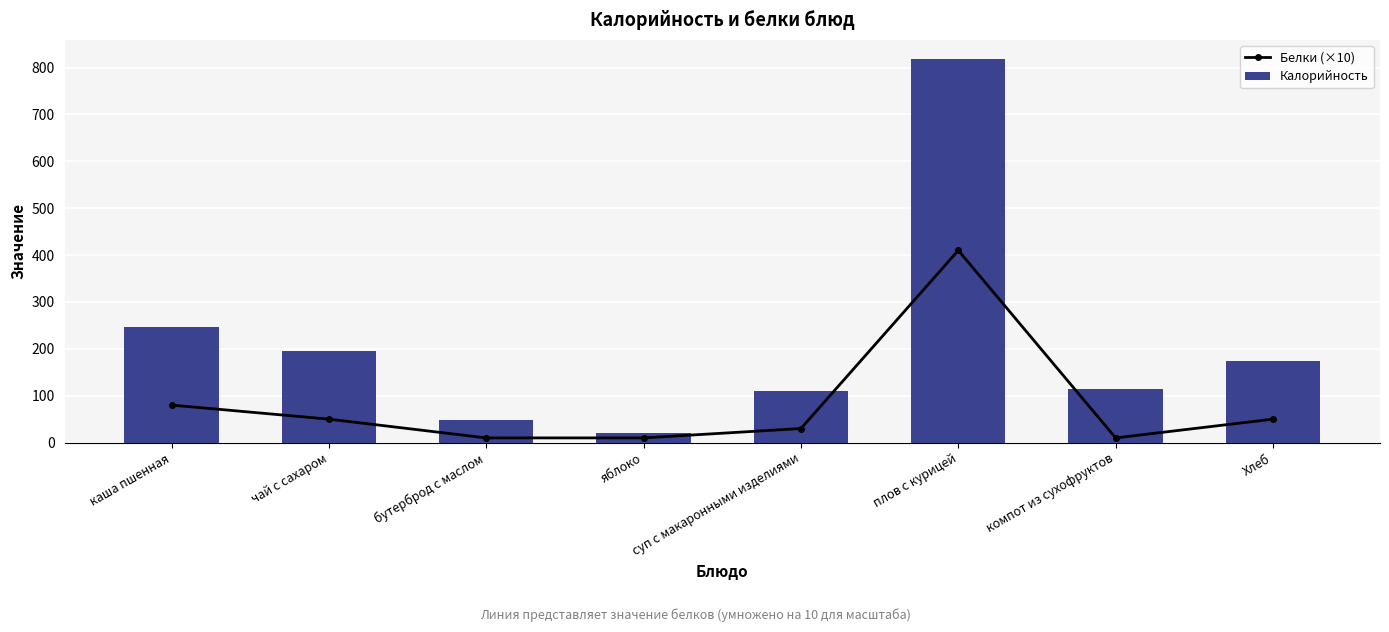

Which category has the highest value in the Белки (×10) series?

плов с курицей